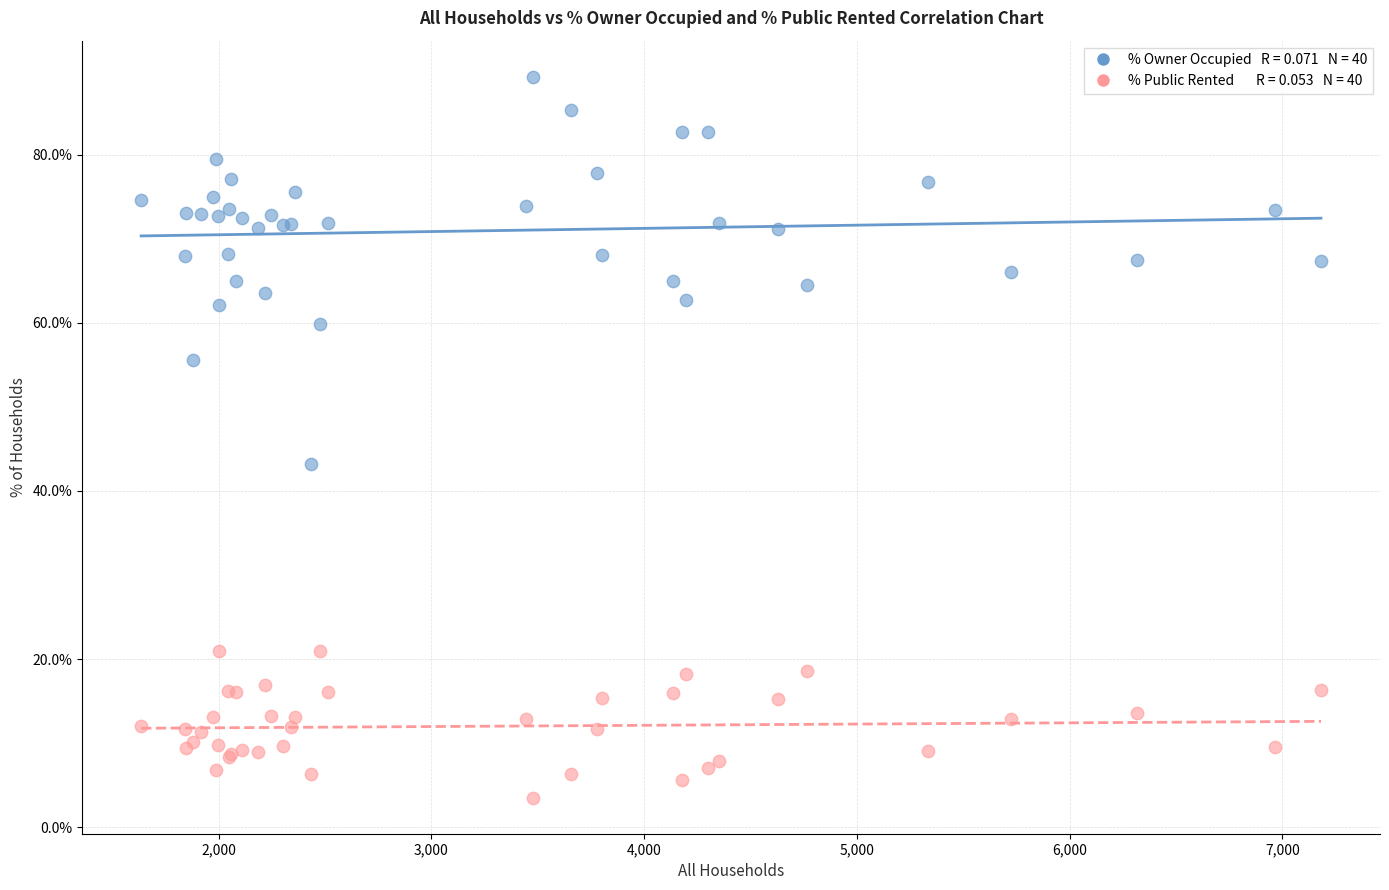

Across all series, what Y value is closest to 46?

43.2